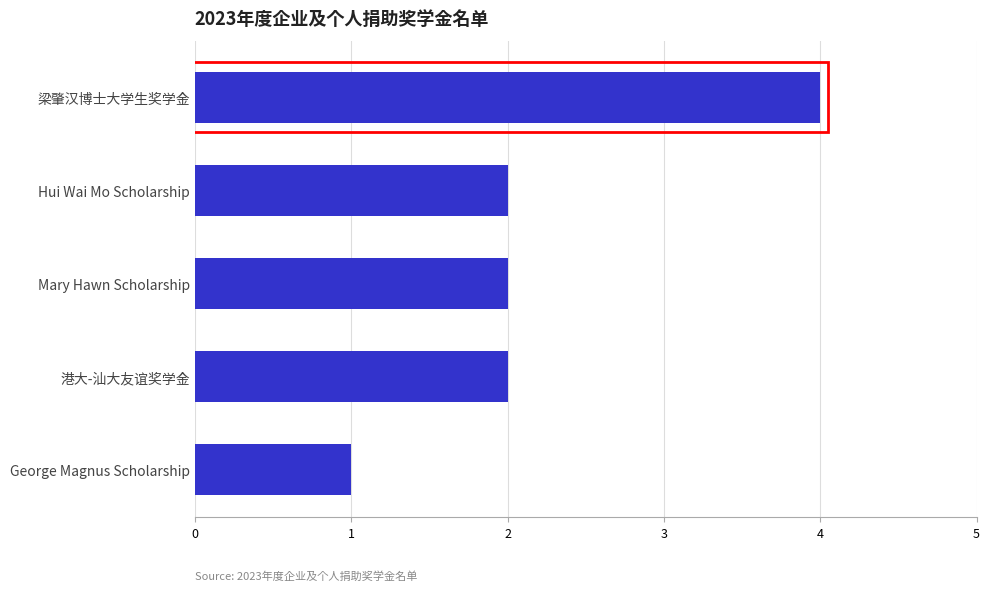

True or false: the data shows 2 at George Magnus Scholarship.

False